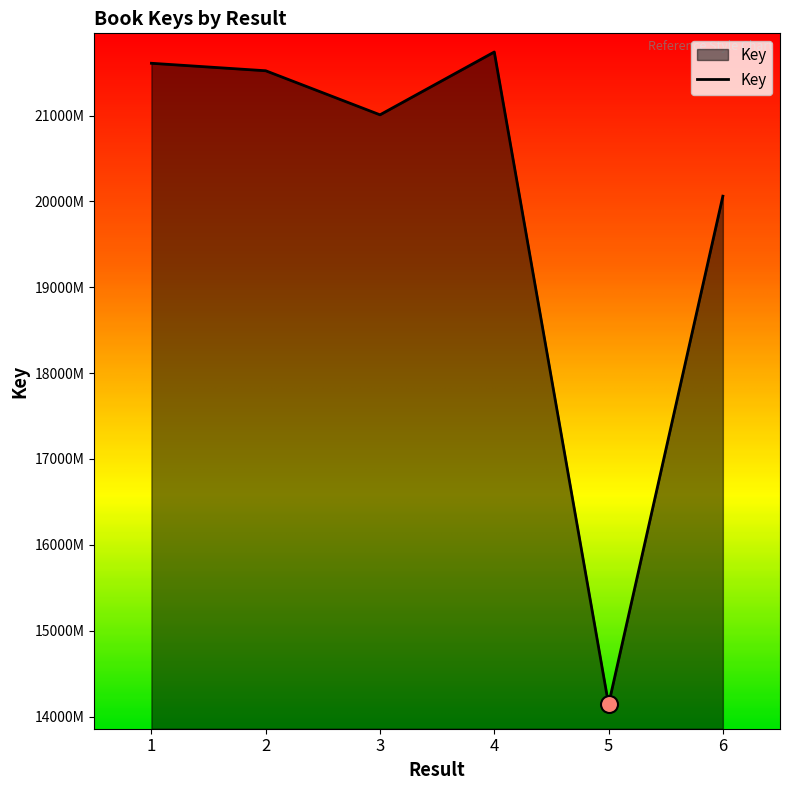

What is the ratio of the value at 5 to the value at 4?

0.7